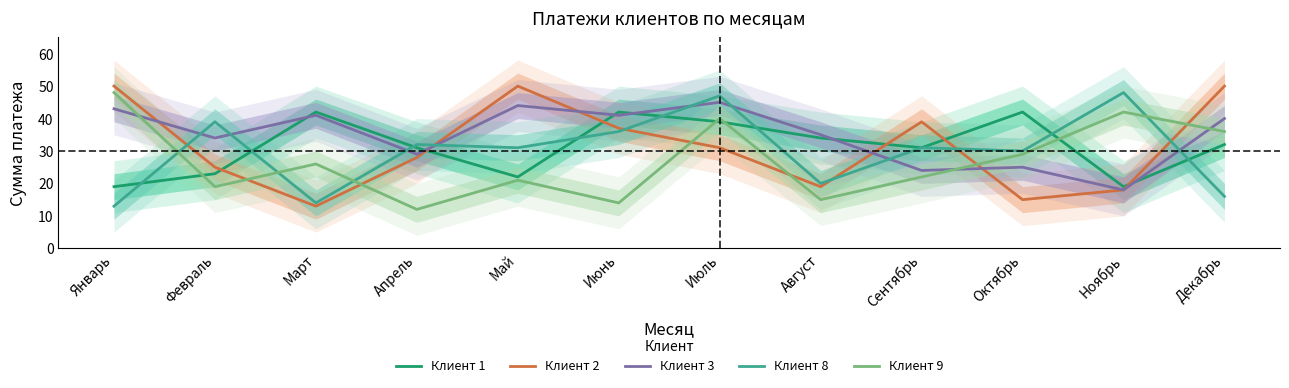

What is the approximate value of Клиент 8 at Август?

20